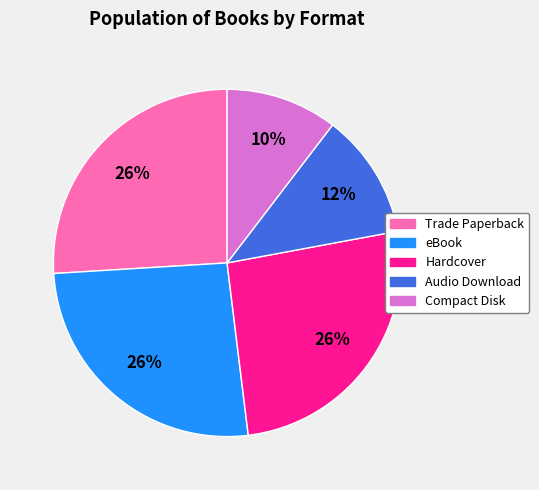

Combined, do Hardcover and Compact Disk account for over 50%?

No